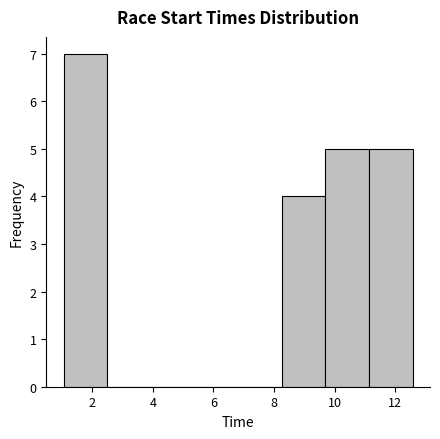

How tall is the bar that spans 11.2 to 12.6 on the x-axis? Neither the bar edges nor the heights are printed on the chart, so give them approximately, as read against the axes.

5